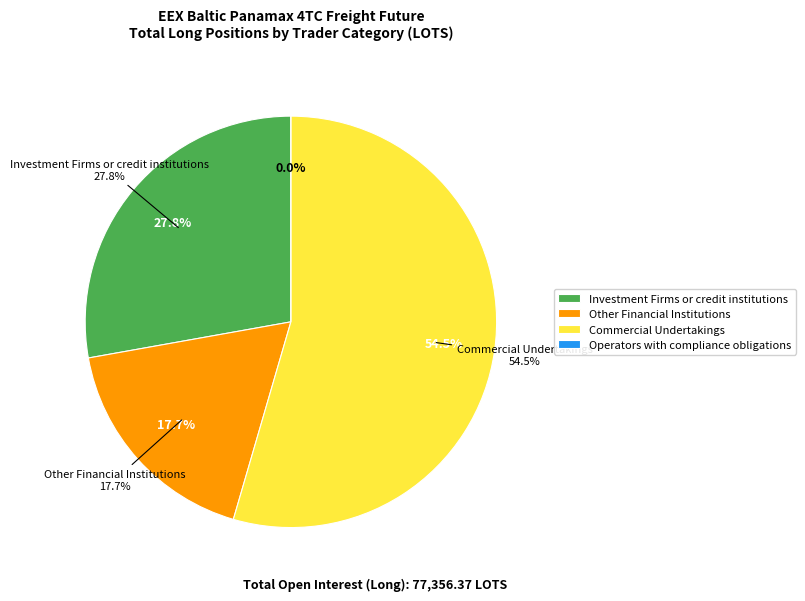

Is Other Financial Institutions the majority of the pie?

No